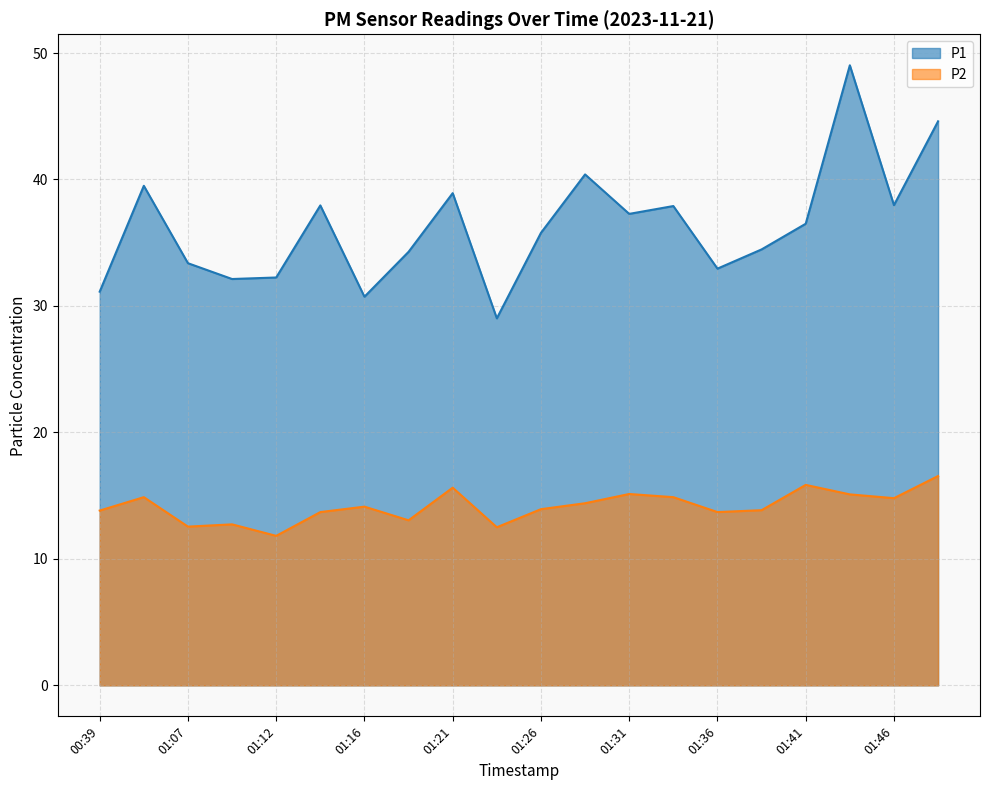

What value does the P1 series have at 01:16?

30.7